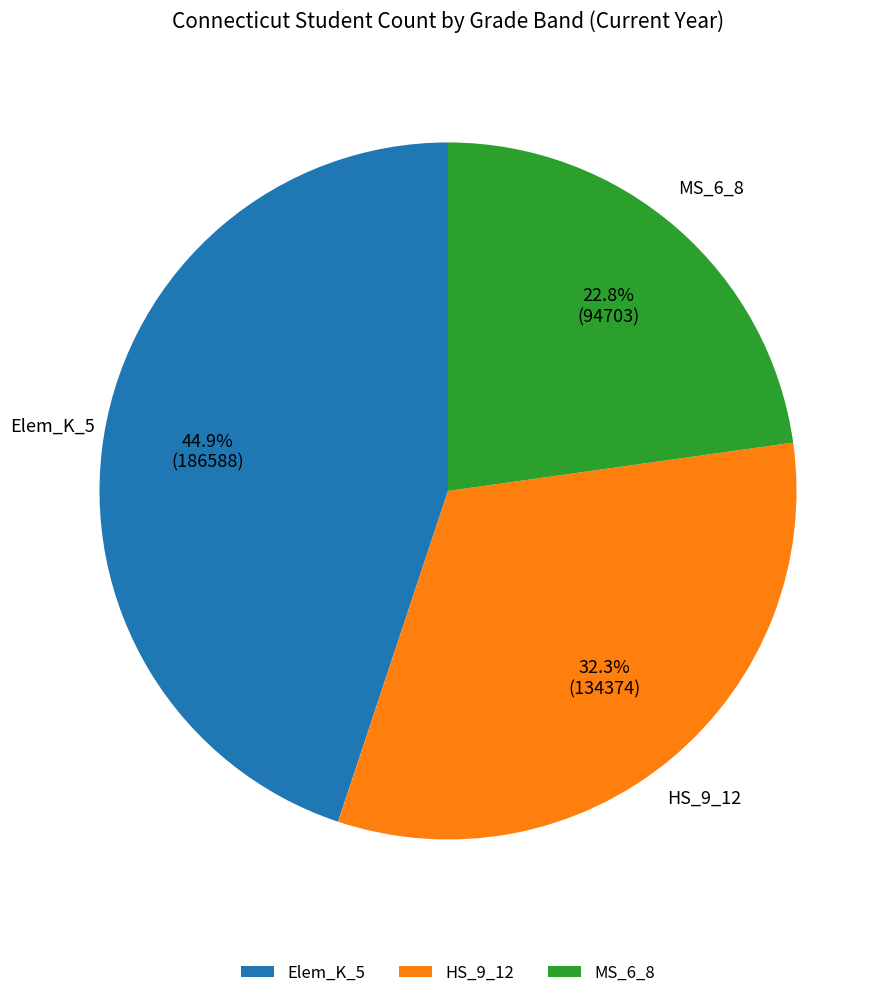

Does Elem_K_5 account for over 50% of the chart?

No